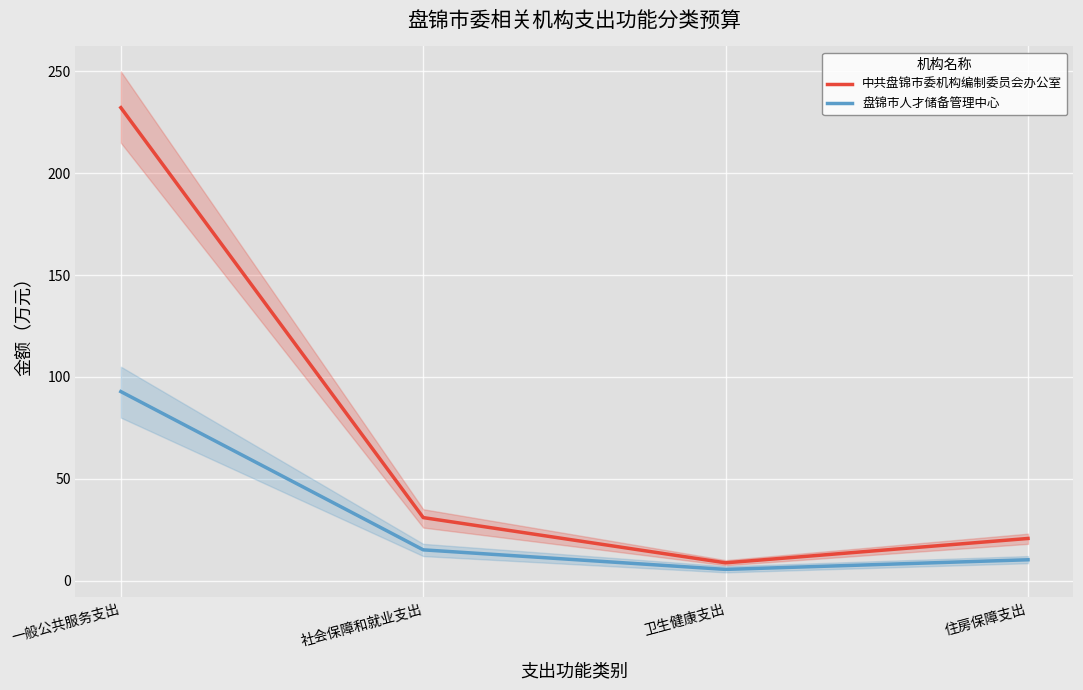

What is the greatest value displayed?

232.2